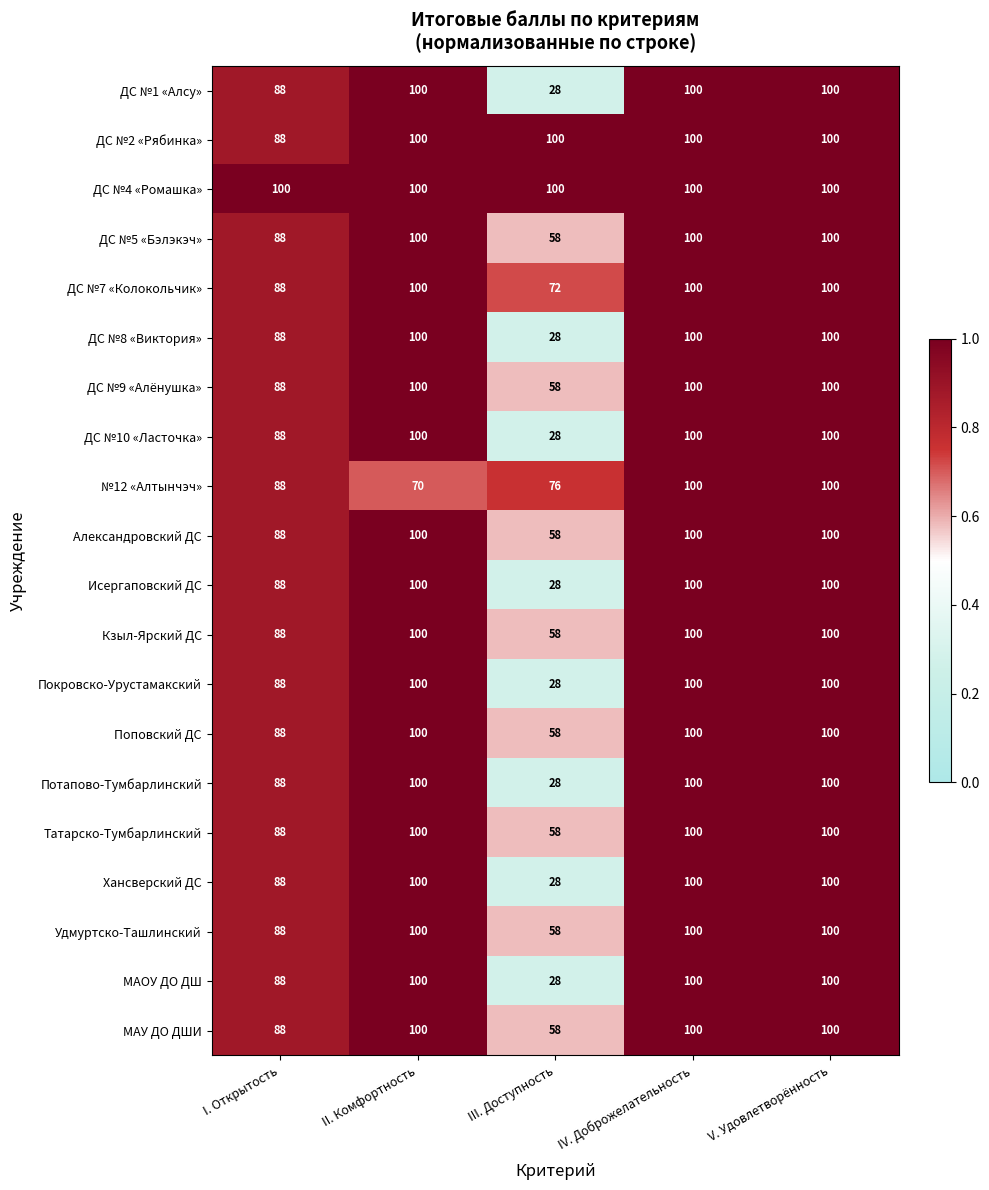

Is the value of ДС №1 «Алсу» at IV. Доброжелательность greater than the value of Хансверский ДС at I. Открытость?

Yes